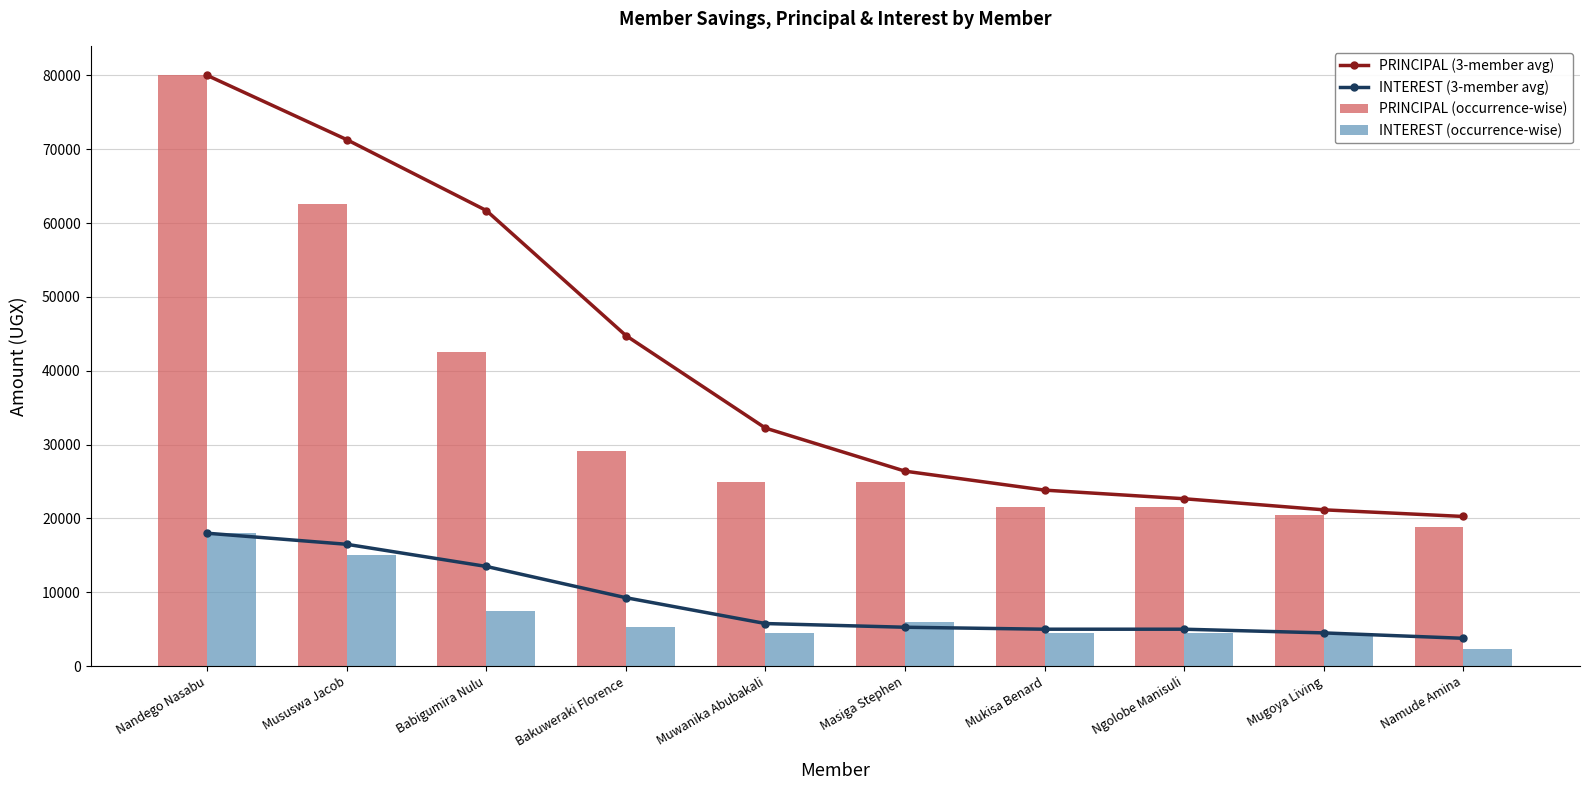

What is the label of the 7th bar from the right?

Bakuweraki Florence